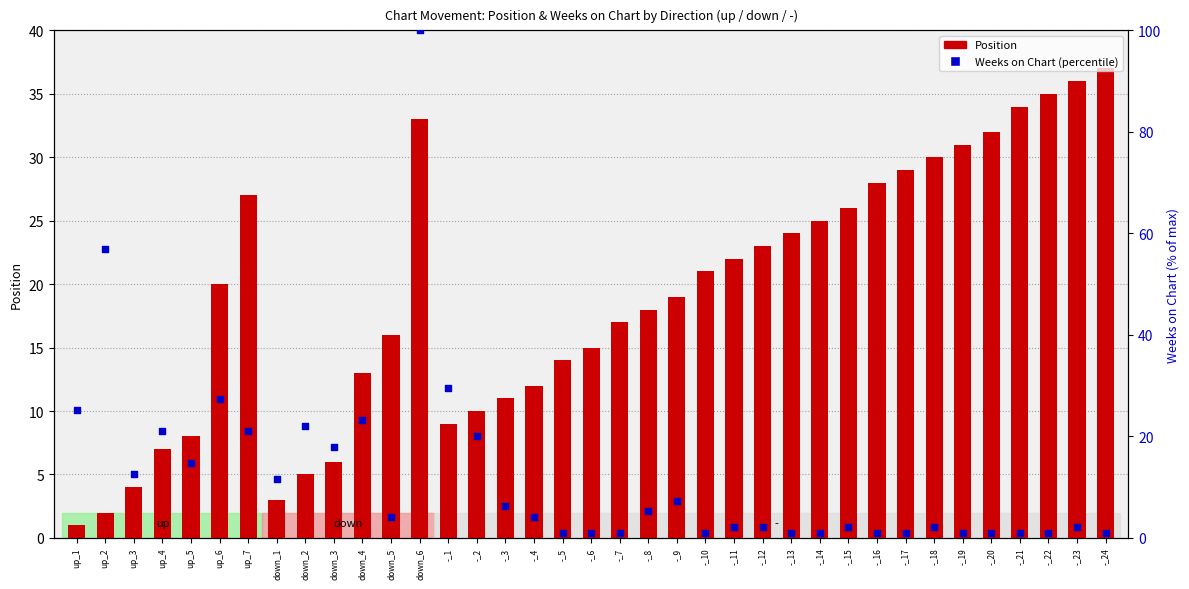

Which series reaches the maximum Y coordinate?

Weeks on Chart (percentile)